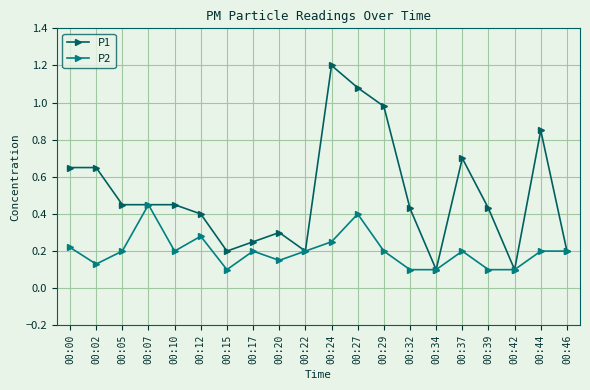

At which category does P2 reach its first local valley?

00:02